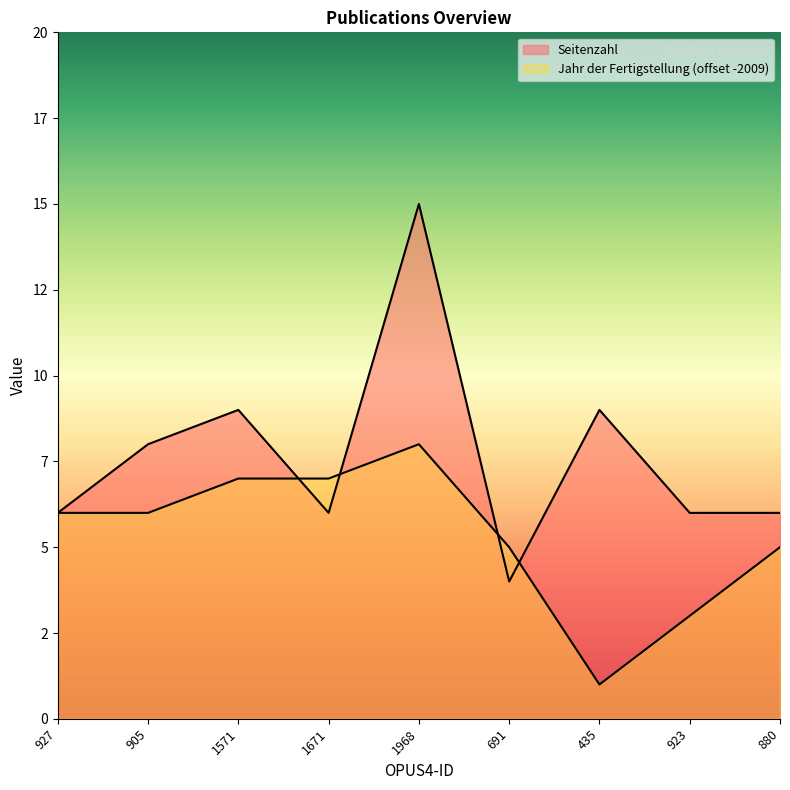

Reading right to left, transcribe all the data shown in this chart.

Seitenzahl: 880=6	923=6	435=9	691=4	1968=15	1671=6	1571=9	905=8	927=6
Jahr der Fertigstellung: 880=5	923=3	435=1	691=5	1968=8	1671=7	1571=7	905=6	927=6